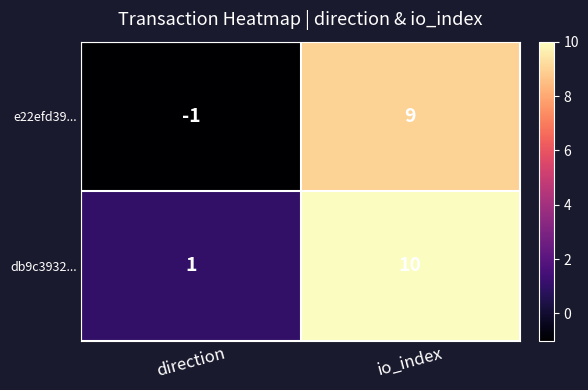

Rank the series by their maximum value, from highest to lowest.

db9c3932..., e22efd39...